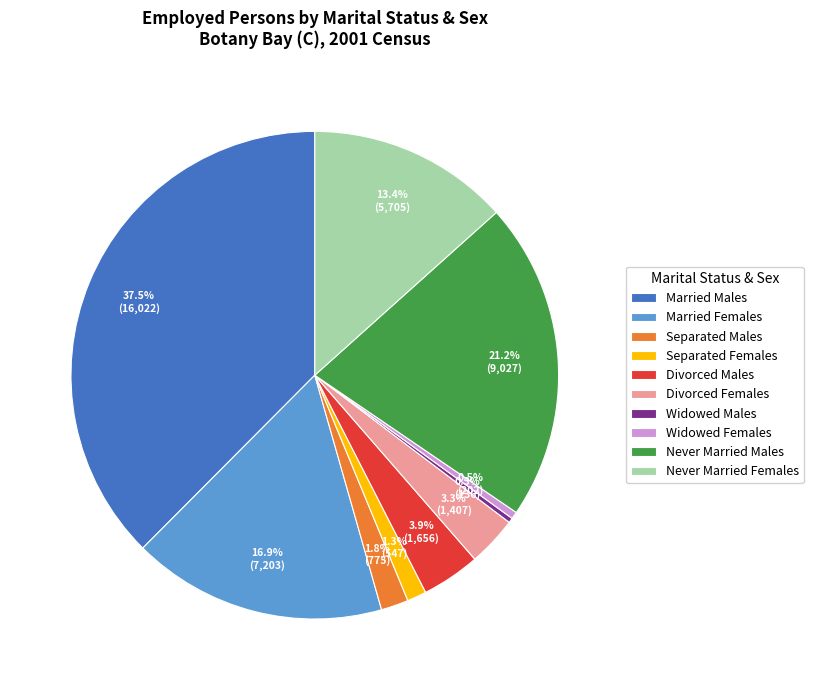

Is the sum of Divorced Females and Separated Males greater than half?

No